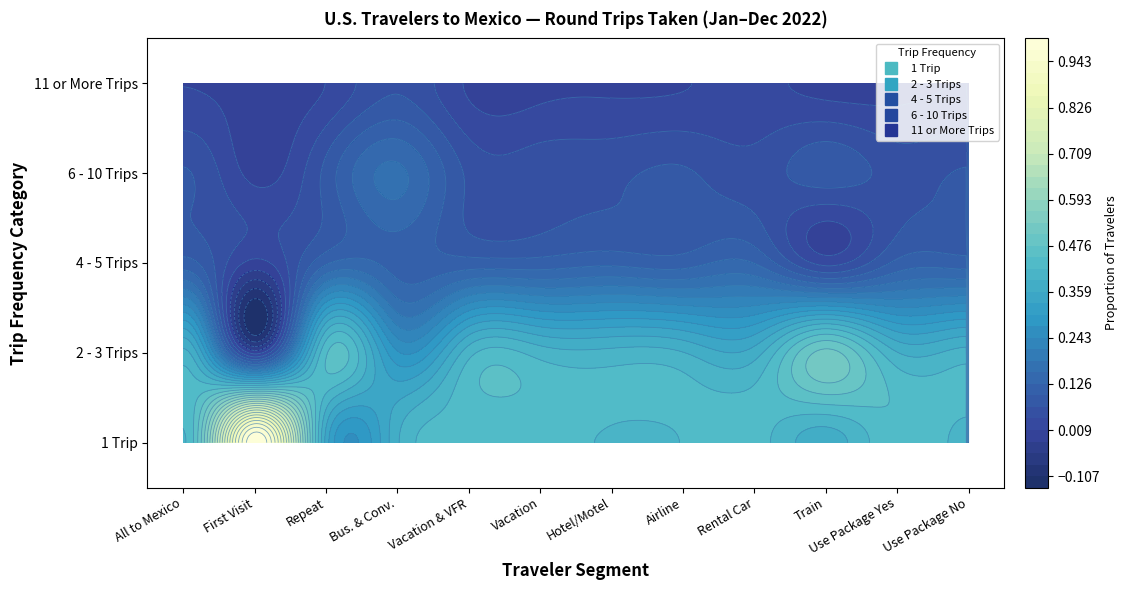

How many 2 - 3 Trips values are between 0 and 1?

12